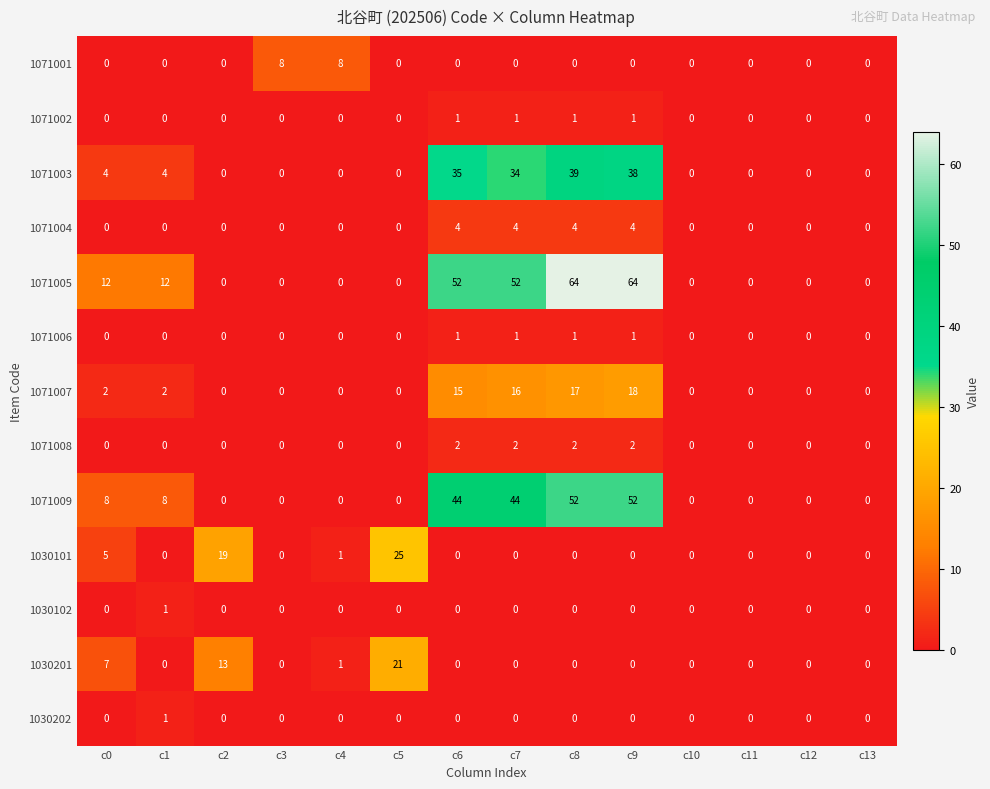

The 1071009 series shows 20 at c12. True or false?

False